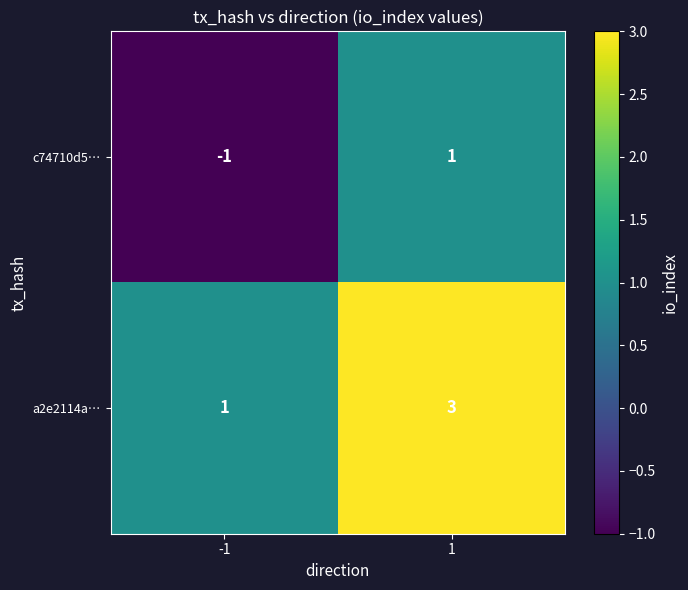

List the series in order of their peak value, lowest first.

c74710d5…, a2e2114a…